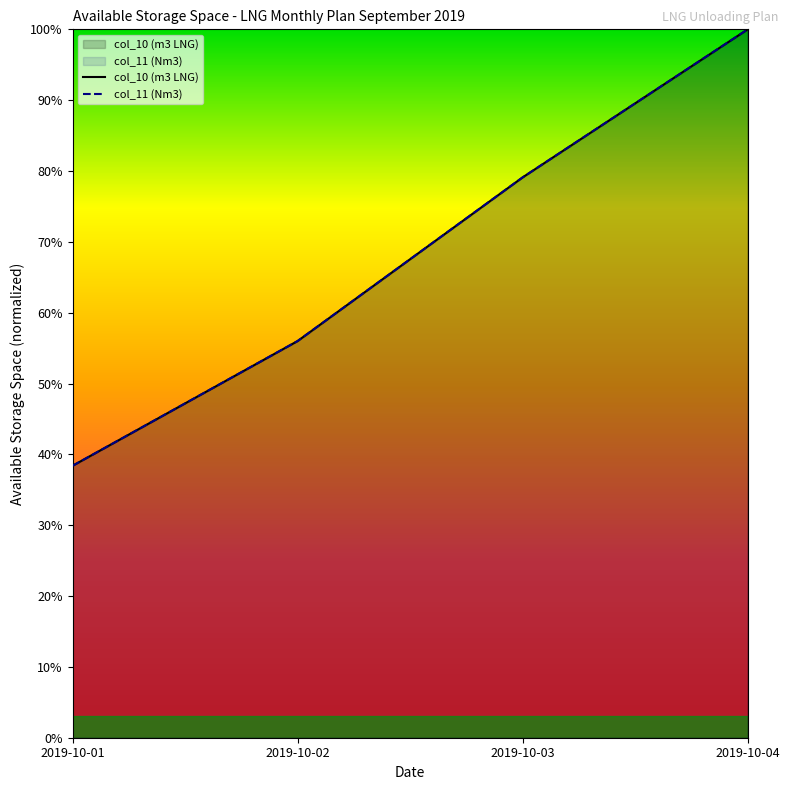

True or false: col_10 (m3 LNG) has a value of 38.4 at 2019-10-01.

True